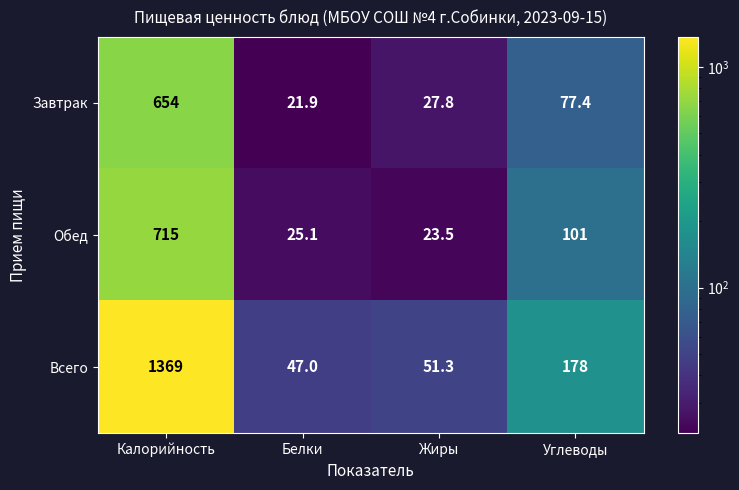

Which series changed the most between Белки and Углеводы?

Всего